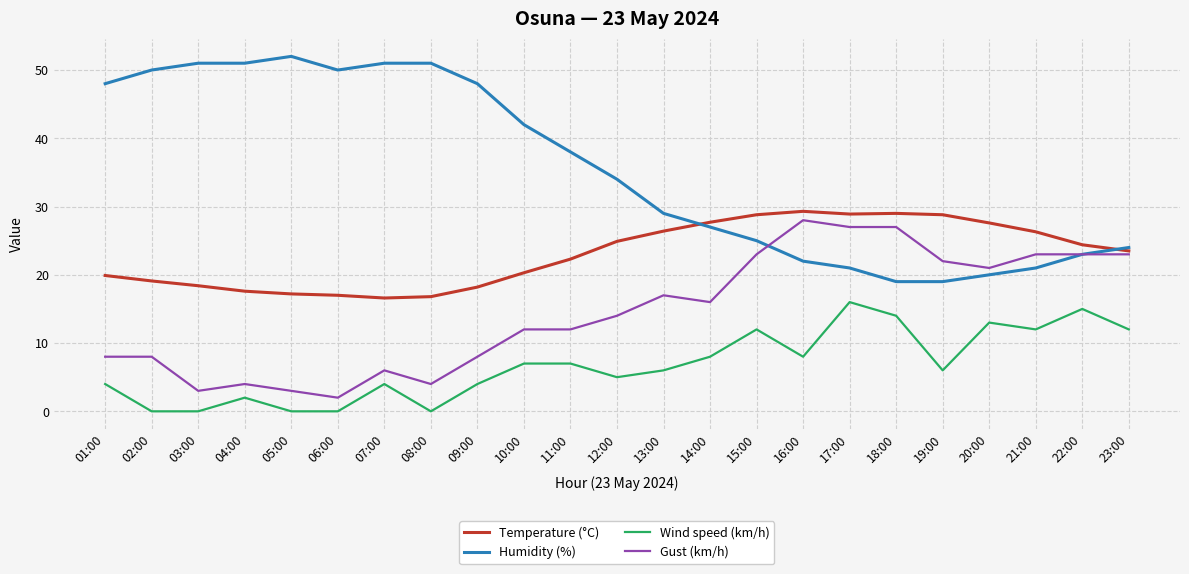

What is the difference between the maximum and minimum values in the Gust (km/h) series?

26.0